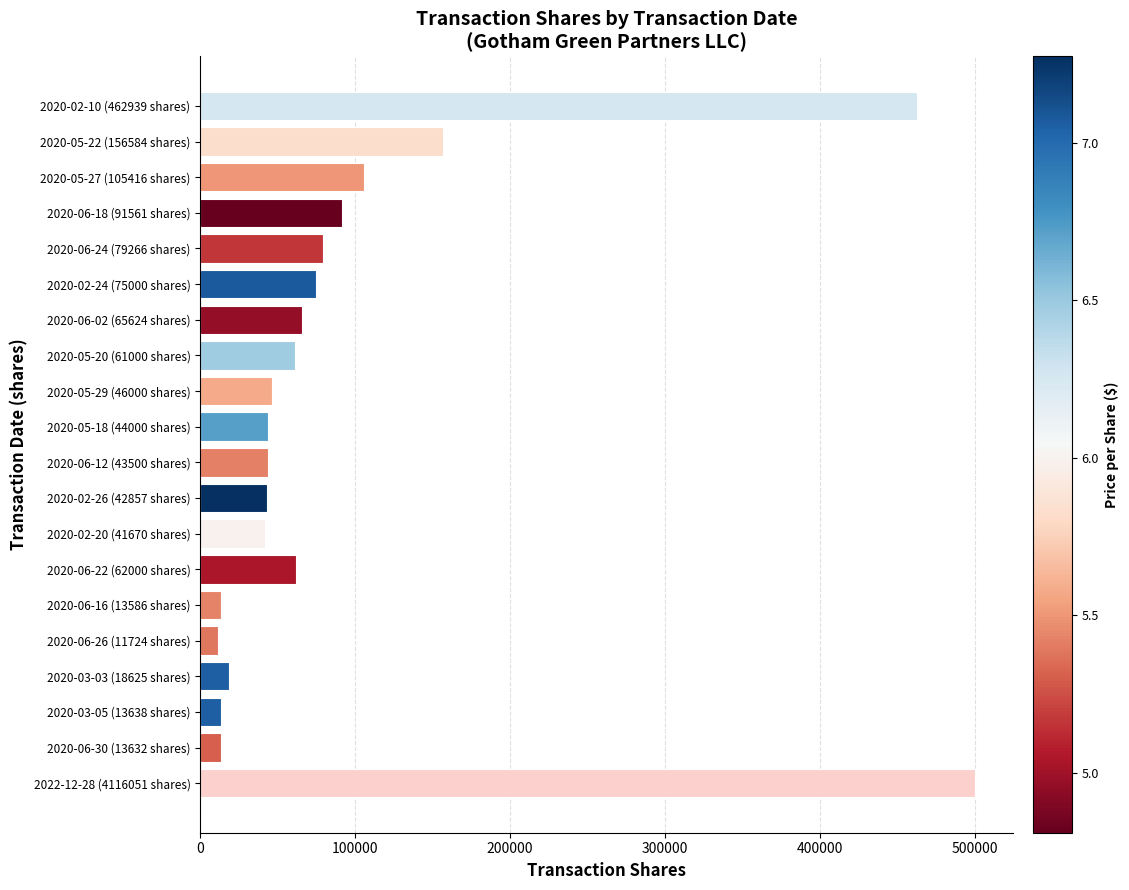

What is the smallest value displayed?

11724